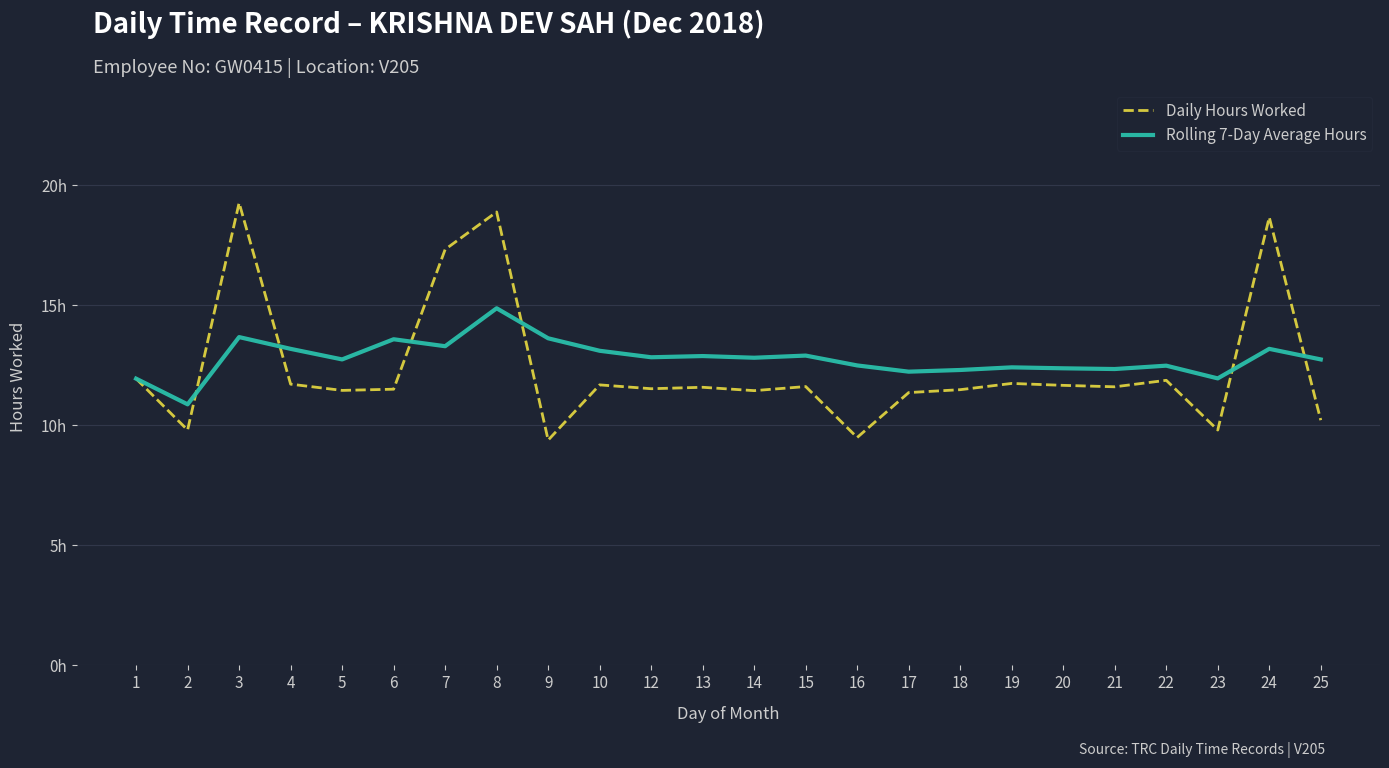

What are all the series names shown in the legend?

Daily Hours Worked, Rolling 7-Day Average Hours